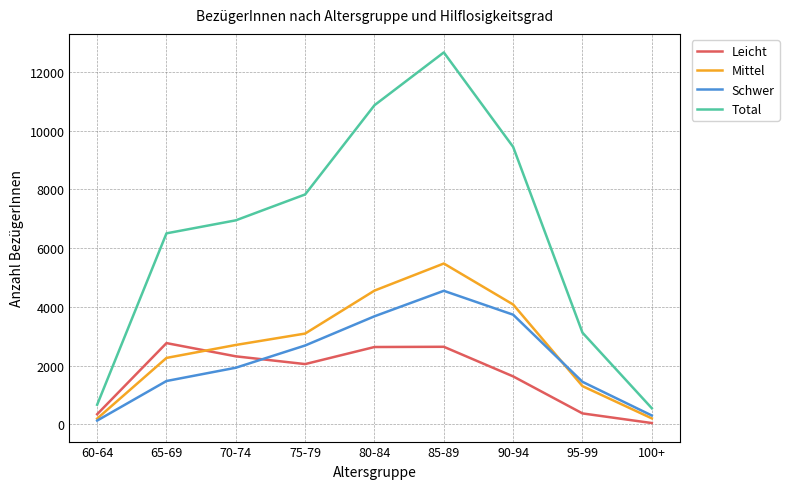

Which series changed the most between 60-64 and 95-99?

Total